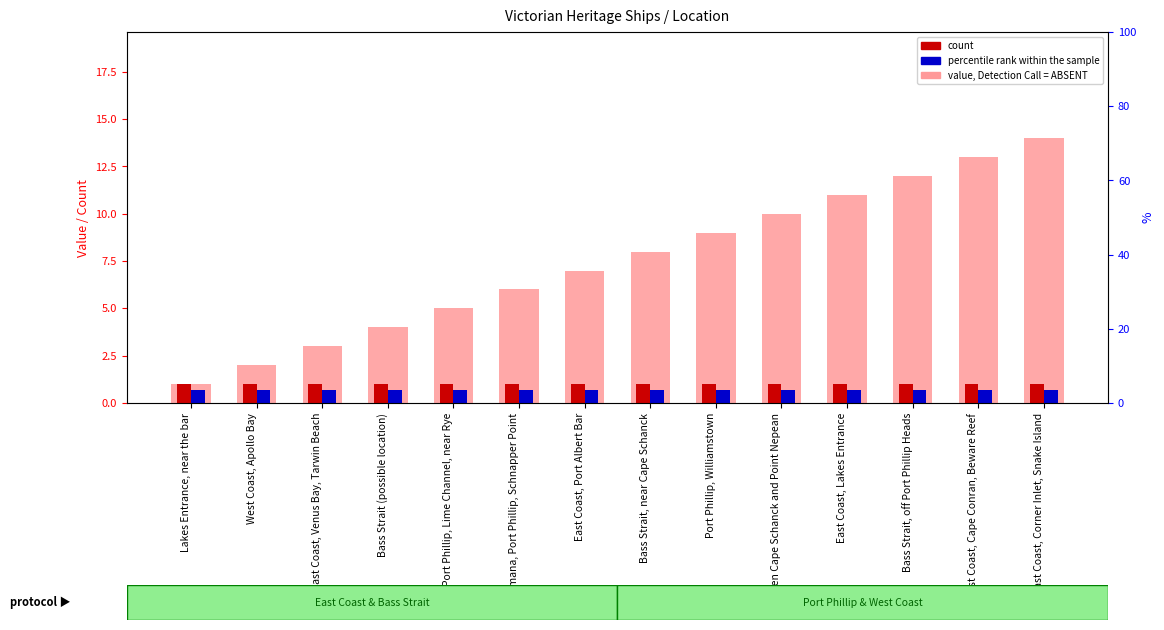

How many bars are there in total?

42